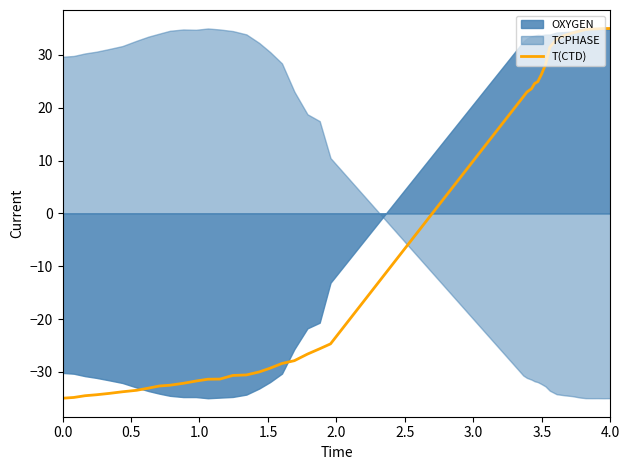

What is the highest value of the T(CTD) series?

35.0